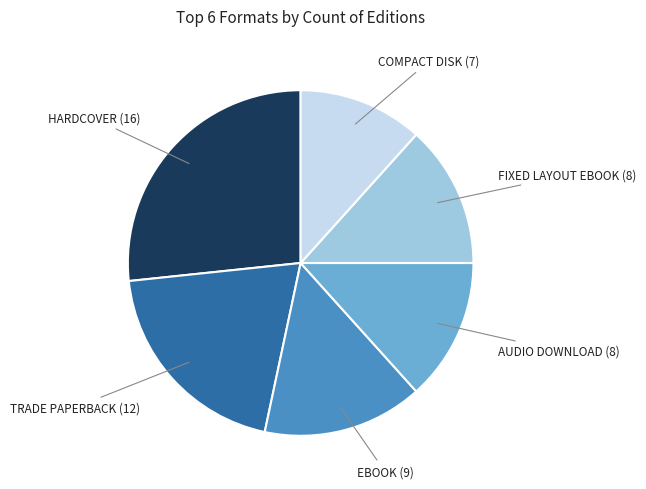

Does any single category account for the majority?

No